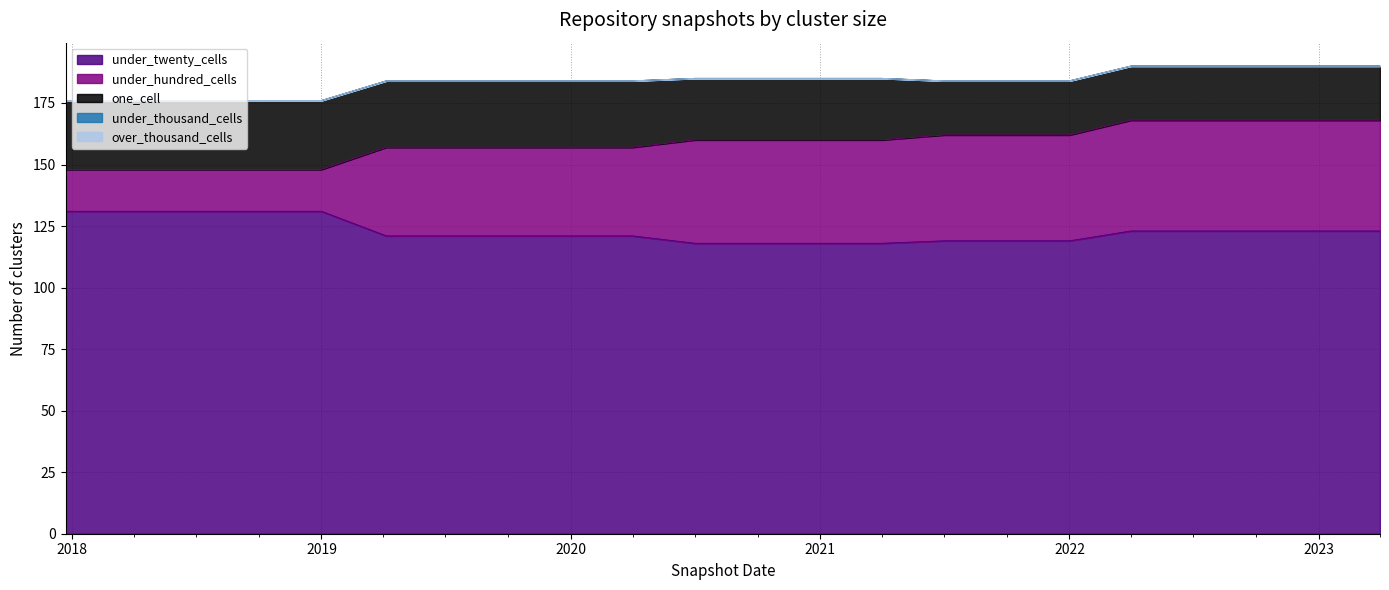

Reading right to left, extract all data points from this chart.

under_twenty_cells: 2023-04-01=123	2023-01-01=123	2022-10-01=123	2022-07-01=123	2022-04-01=123	2022-01-01=119	2021-10-01=119	2021-07-01=119	2021-04-01=118	2021-01-01=118	2020-10-01=118	2020-07-01=118	2020-04-01=121	2020-01-01=121	2019-10-09=121	2019-07-01=121	2019-04-06=121	2019-01-01=131	2018-09-28=131	2018-07-11=131	2018-04-09=131	2017-12-22=131
under_hundred_cells: 2023-04-01=45	2023-01-01=45	2022-10-01=45	2022-07-01=45	2022-04-01=45	2022-01-01=43	2021-10-01=43	2021-07-01=43	2021-04-01=42	2021-01-01=42	2020-10-01=42	2020-07-01=42	2020-04-01=36	2020-01-01=36	2019-10-09=36	2019-07-01=36	2019-04-06=36	2019-01-01=17	2018-09-28=17	2018-07-11=17	2018-04-09=17	2017-12-22=17
one_cell: 2023-04-01=22	2023-01-01=22	2022-10-01=22	2022-07-01=22	2022-04-01=22	2022-01-01=22	2021-10-01=22	2021-07-01=22	2021-04-01=25	2021-01-01=25	2020-10-01=25	2020-07-01=25	2020-04-01=27	2020-01-01=27	2019-10-09=27	2019-07-01=27	2019-04-06=27	2019-01-01=28	2018-09-28=28	2018-07-11=28	2018-04-09=28	2017-12-22=28
under_thousand_cells: 2023-04-01=0	2023-01-01=0	2022-10-01=0	2022-07-01=0	2022-04-01=0	2022-01-01=0	2021-10-01=0	2021-07-01=0	2021-04-01=0	2021-01-01=0	2020-10-01=0	2020-07-01=0	2020-04-01=0	2020-01-01=0	2019-10-09=0	2019-07-01=0	2019-04-06=0	2019-01-01=0	2018-09-28=0	2018-07-11=0	2018-04-09=0	2017-12-22=0
over_thousand_cells: 2023-04-01=0	2023-01-01=0	2022-10-01=0	2022-07-01=0	2022-04-01=0	2022-01-01=0	2021-10-01=0	2021-07-01=0	2021-04-01=0	2021-01-01=0	2020-10-01=0	2020-07-01=0	2020-04-01=0	2020-01-01=0	2019-10-09=0	2019-07-01=0	2019-04-06=0	2019-01-01=0	2018-09-28=0	2018-07-11=0	2018-04-09=0	2017-12-22=0